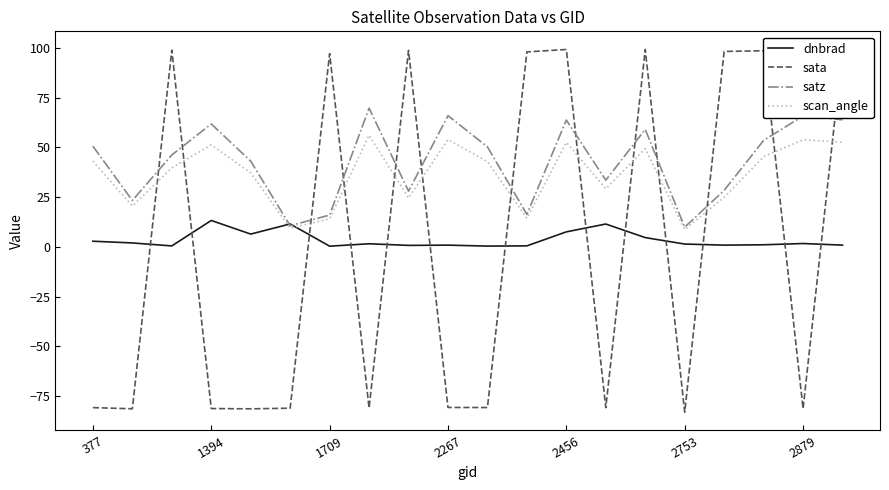

What is the sum of all scan_angle values?

723.6